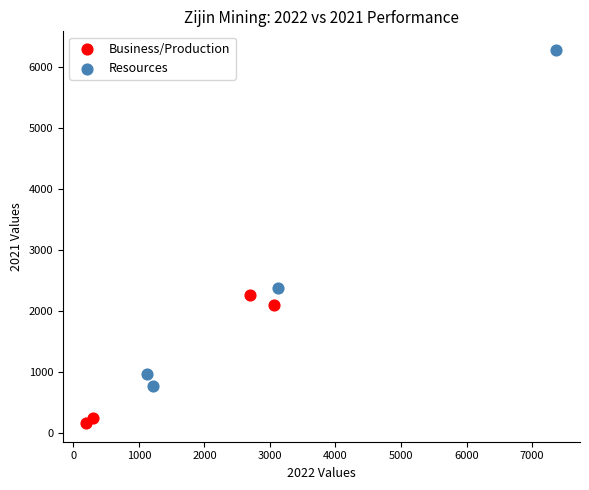

Which series contains the lowest Y value?

Business/Production